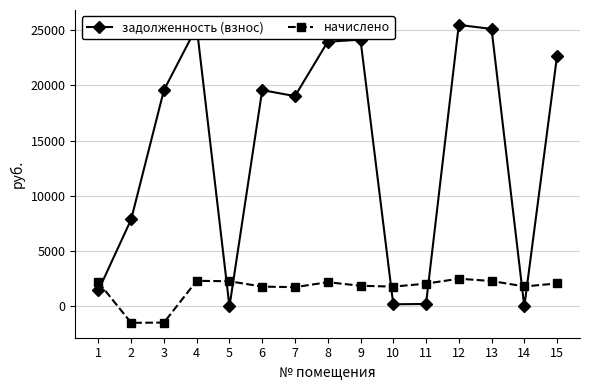

What is the difference between the maximum and minimum values in the начислено series?

3986.1